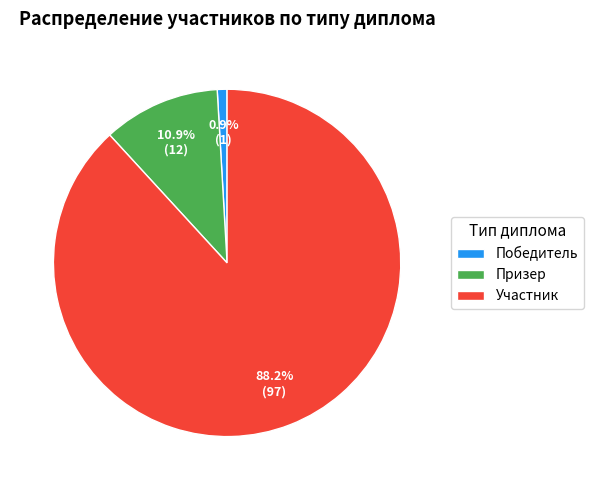

Count the number of slices in the pie.

3